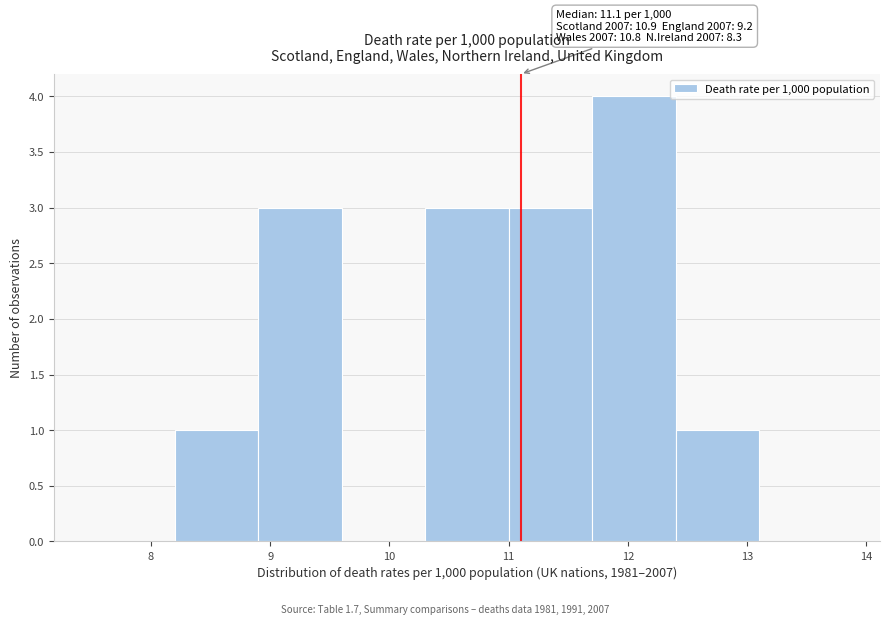

Over which range of the x-axis is the bar tallest?

11.7 to 12.4